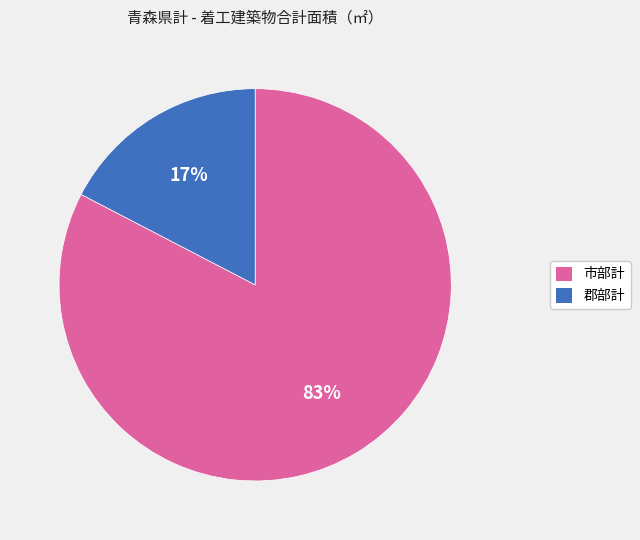

How many segments does this pie chart have?

2